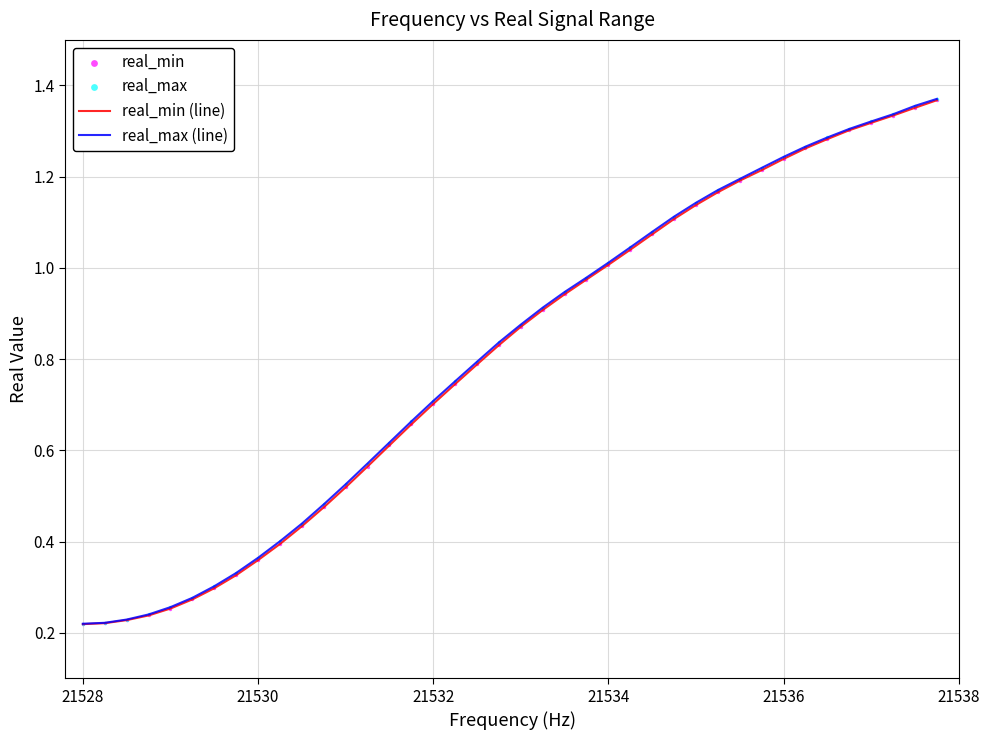

Is this an area chart (filled region under the line)?

No